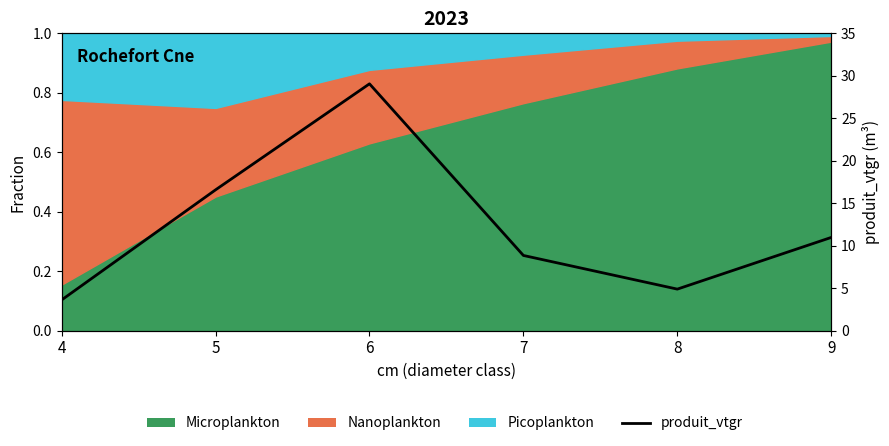

Reading left to right, extract all data points from this chart.

4=3.6	5=16.6	6=29.1	7=8.9	8=4.9	9=11.0